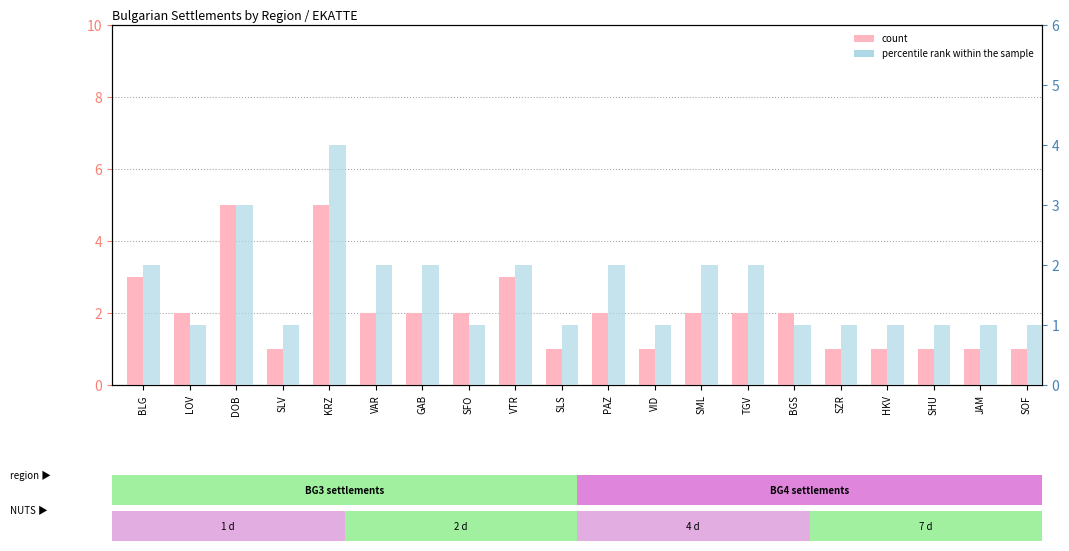

Reading right to left, what are all the values shown in this chart?

count: 1	1	1	1	1	2	2	2	1	2	1	3	2	2	2	5	1	5	2	3
percentile rank within the sample: 1	1	1	1	1	1	2	2	1	2	1	2	1	2	2	4	1	3	1	2